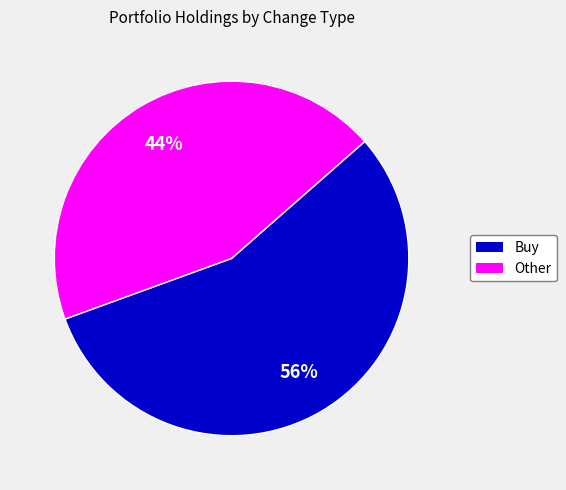

To the nearest percent, what is the difference between the largest and smallest slice percentages?

12%